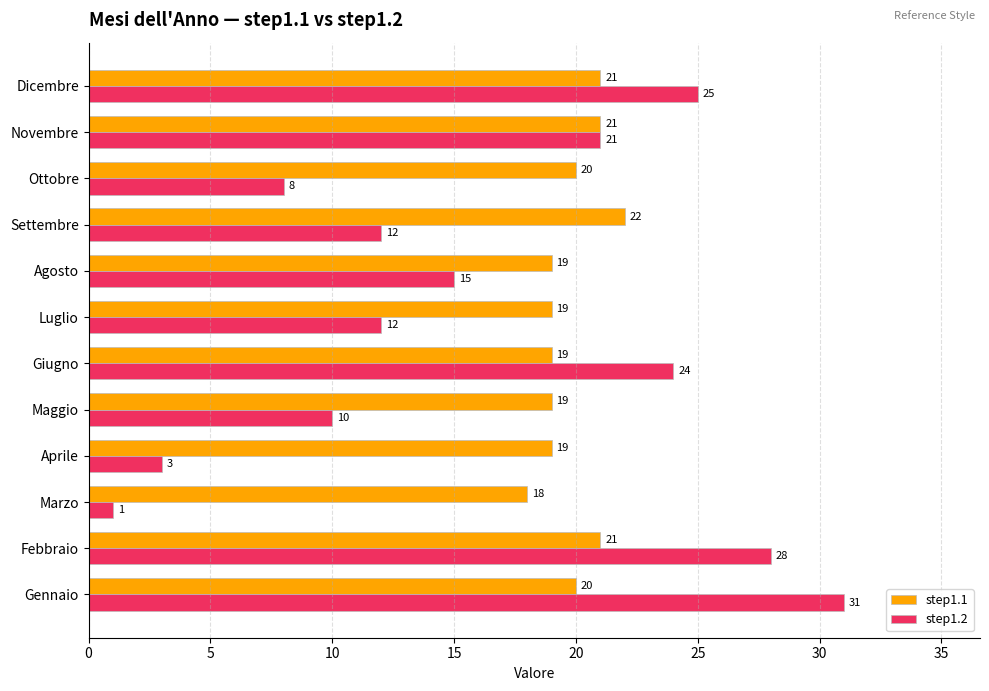

At how many categories does at least one series exceed 7?

12